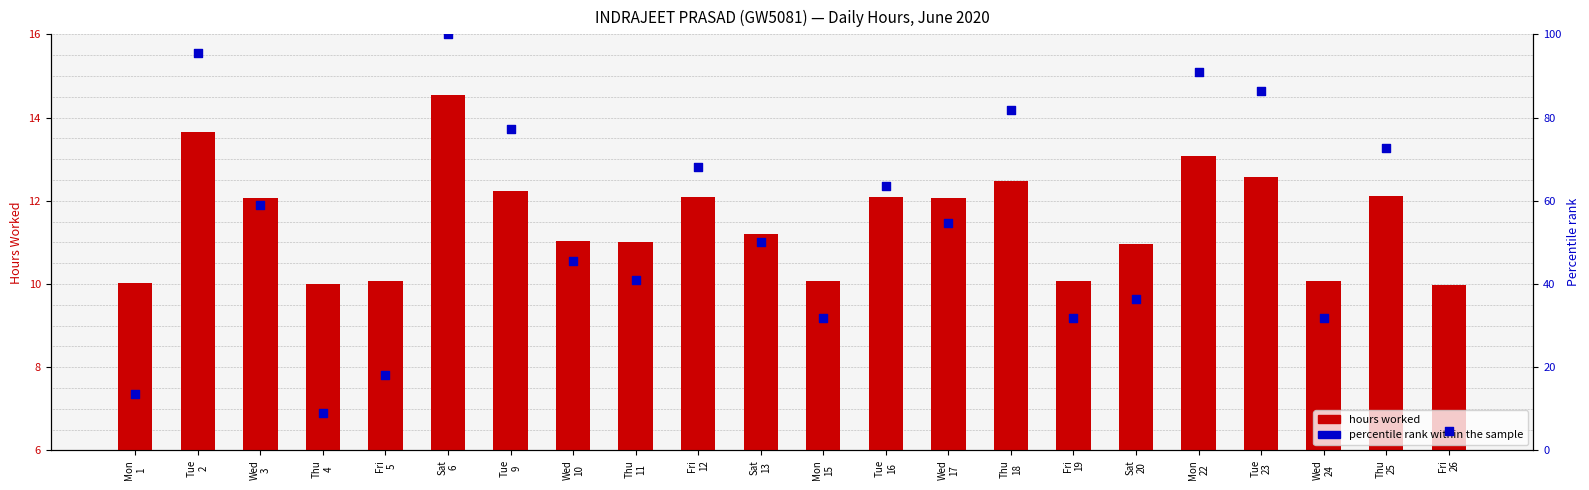

What is the total value across all series at Wed
3?

71.2